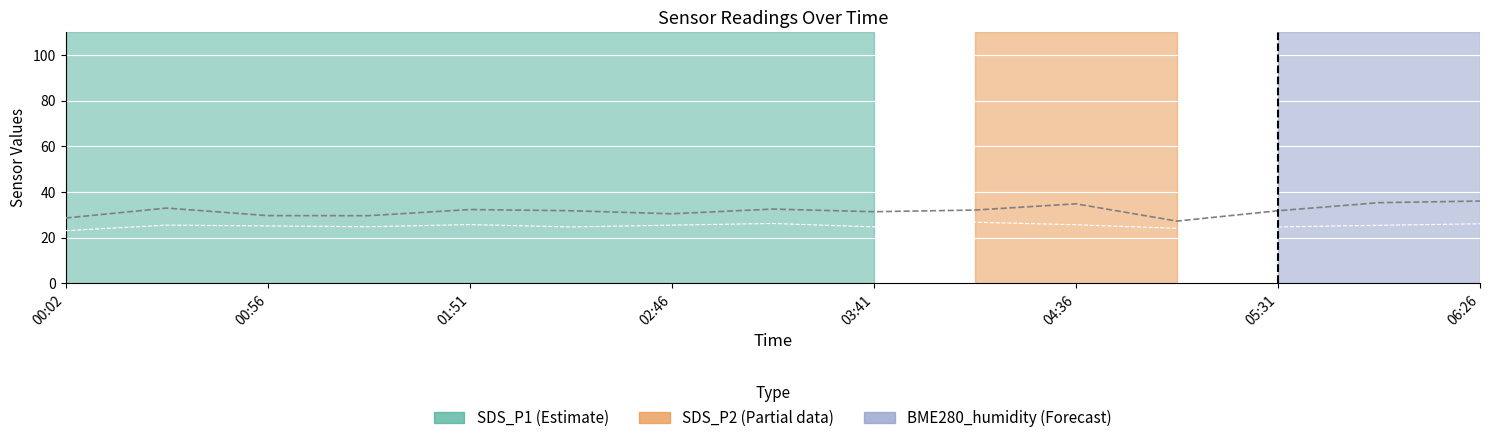

What is the sum of the SDS_P2 line values at 04:36 and 8?

49.4